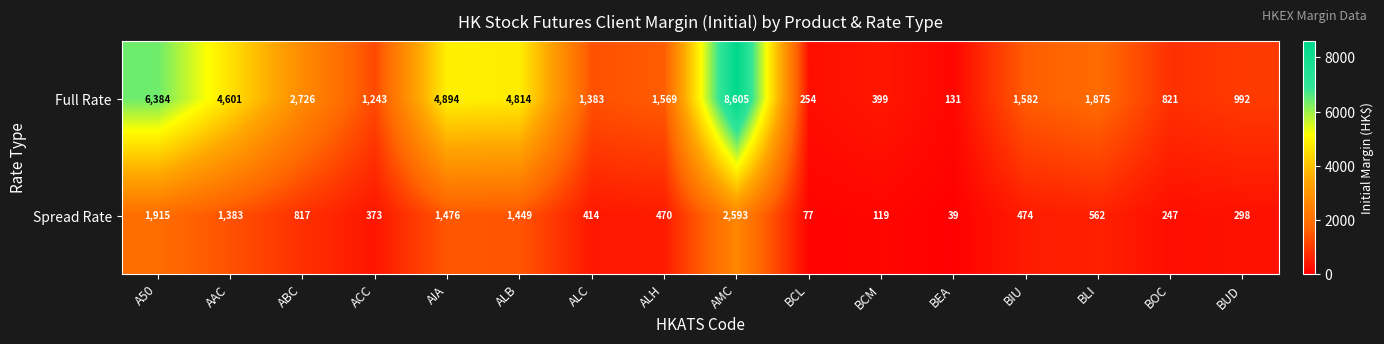

What is the difference between the second highest and minimum values in the Full Rate series?

6253